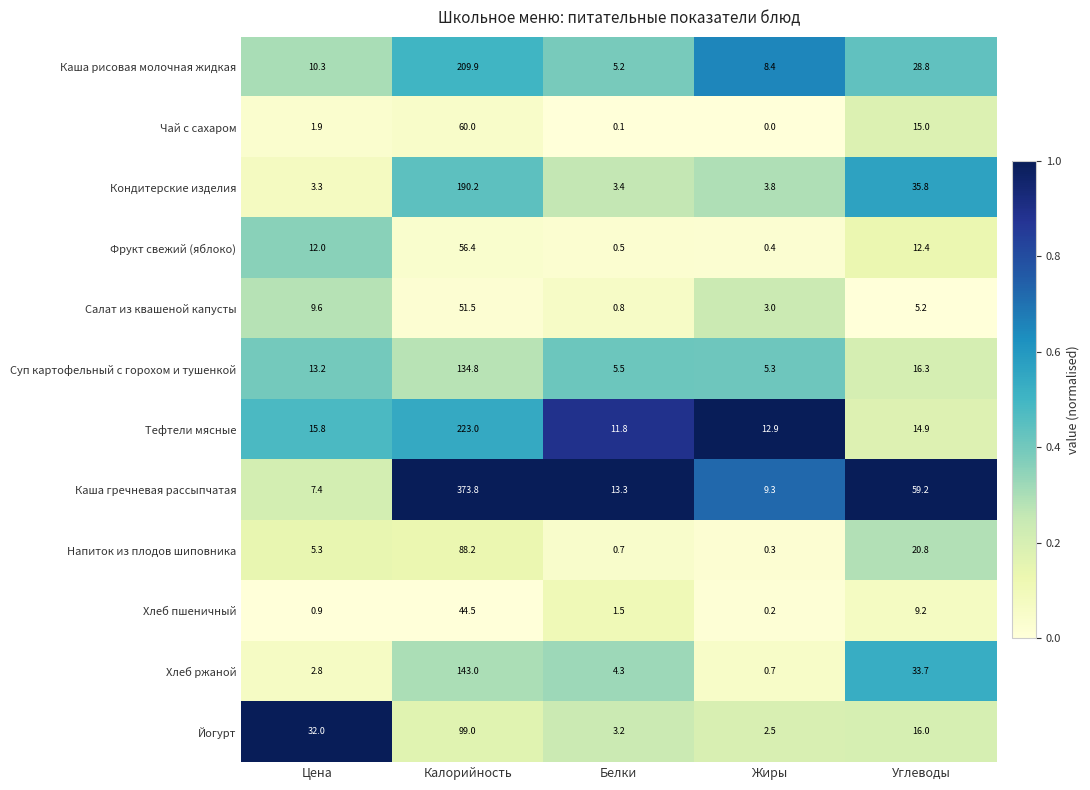

What is the sum of all Чай с сахаром values?

77.0